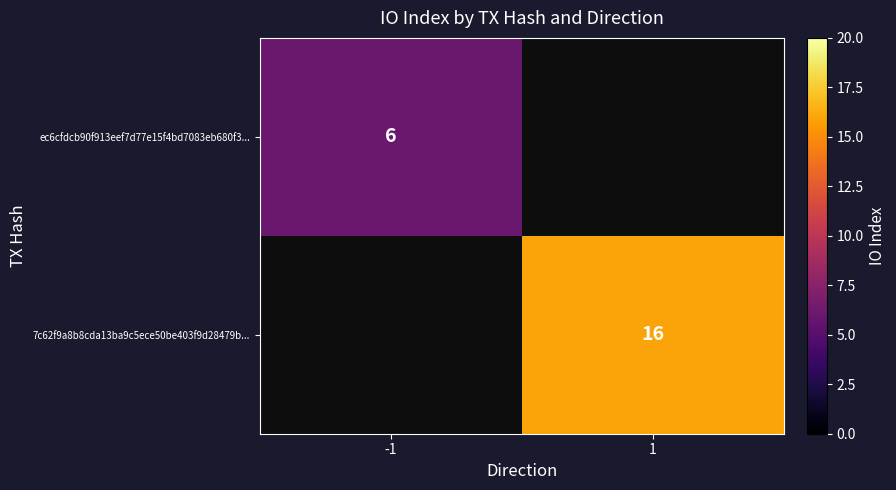

Which category has the highest value across all series?

1